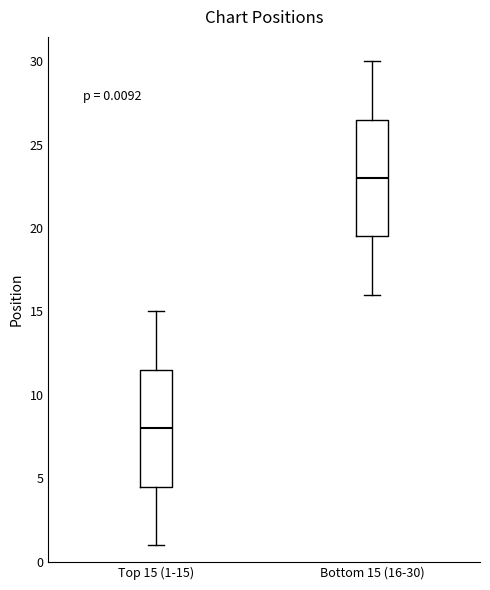

Which box has the highest median line?

Bottom 15 (16-30)